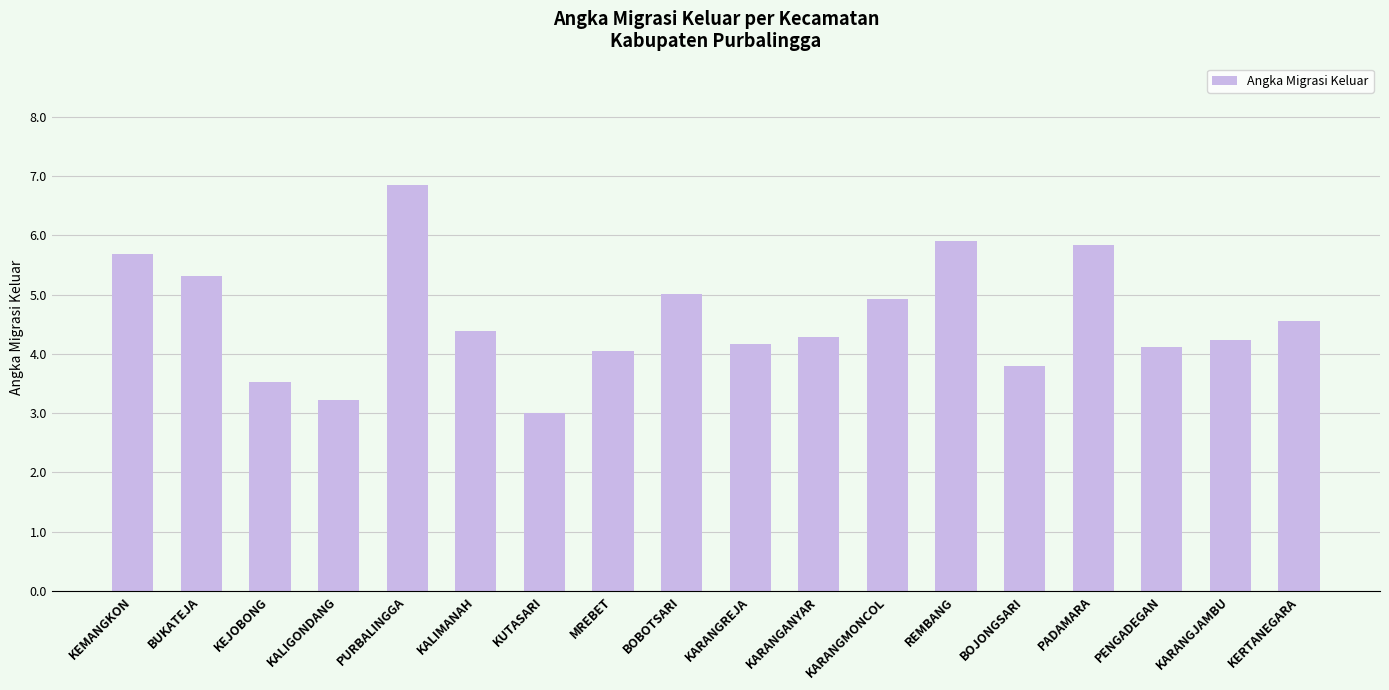

What position from the left is KARANGANYAR?

11